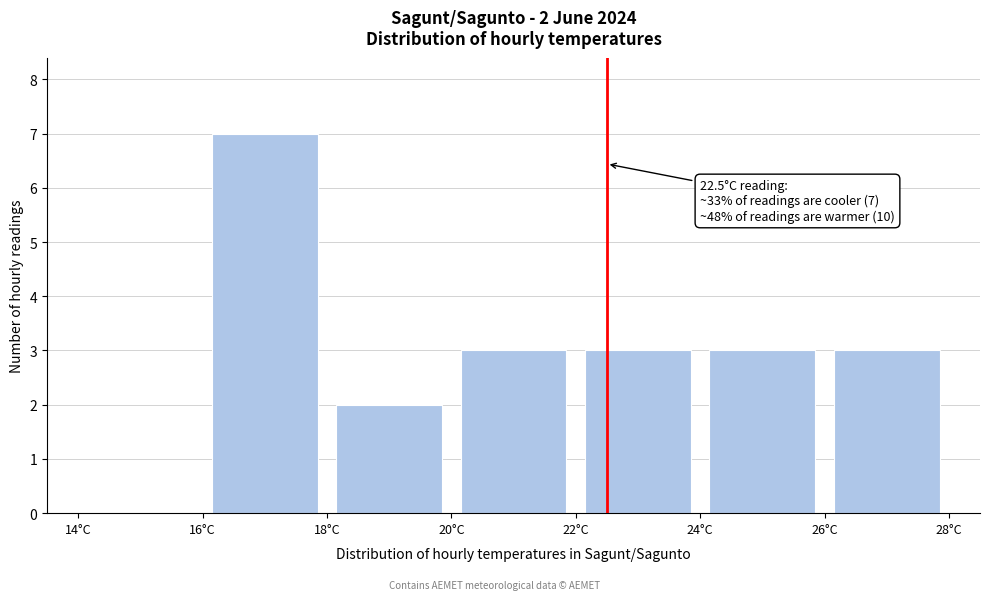

Which range on the x-axis has the tallest bar?

16 to 18